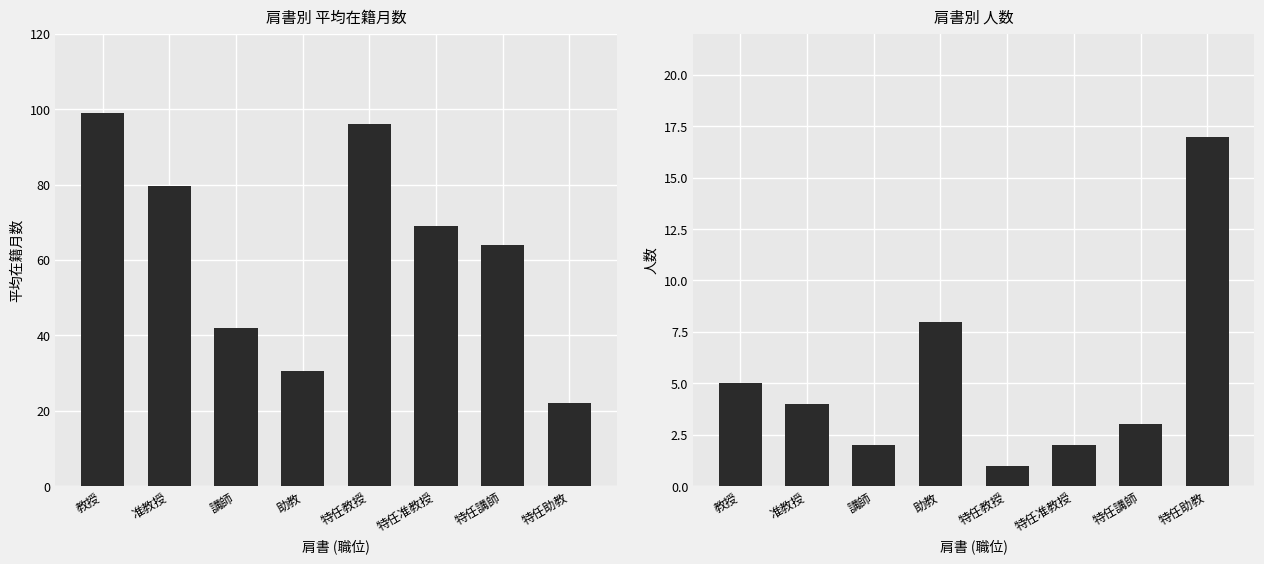

What is the difference between the 人数 values at 特任教授 and 助教?

7.0